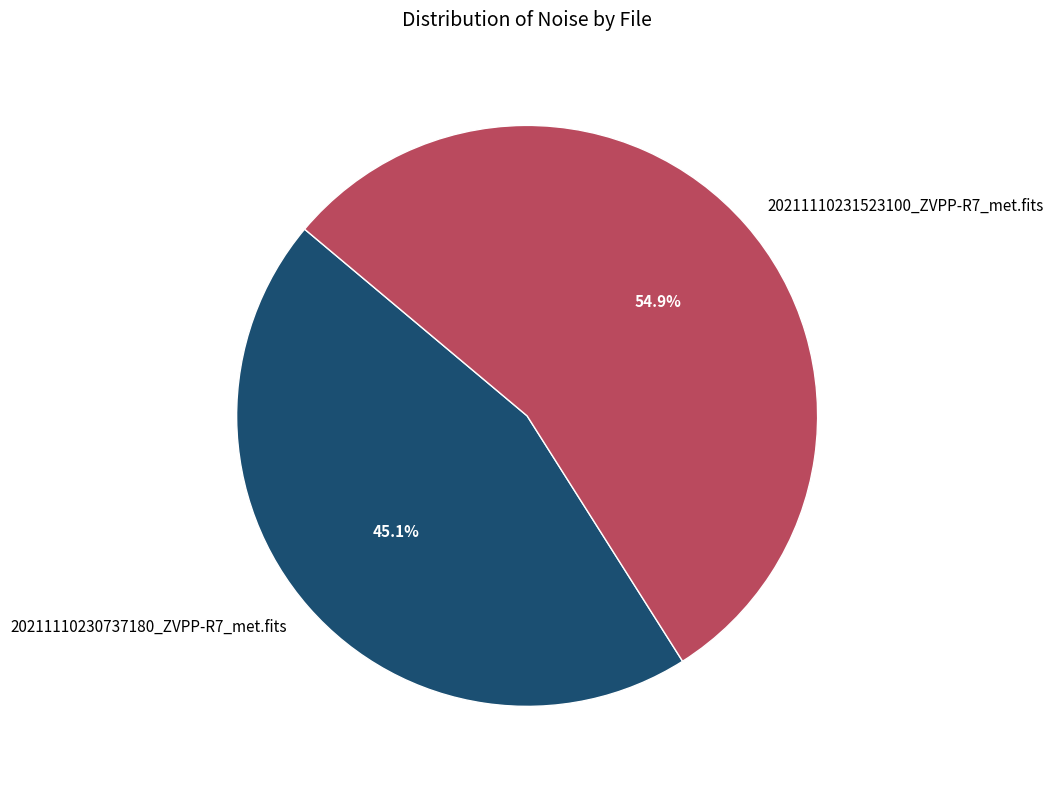

What percentage is NOT represented by 20211110230737180_ZVPP-R7_met.fits?

54.9%